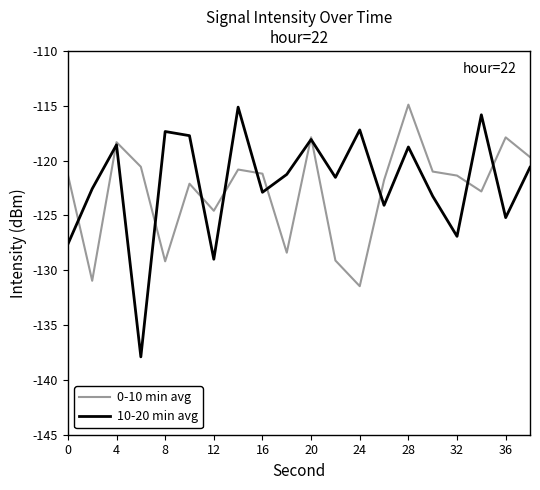

What are all the series names shown in the legend?

0-10 min avg, 10-20 min avg